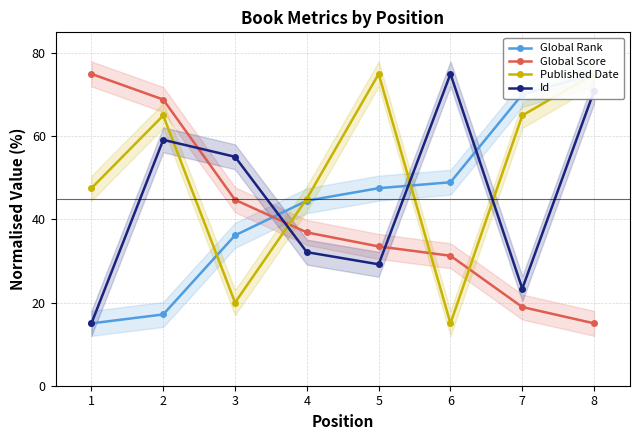

Reading right to left, transcribe all the data shown in this chart.

Global Rank: 75.0	70.1	48.9	47.5	44.5	36.2	17.1	15.0
Global Score: 15.0	18.9	31.3	33.5	36.9	44.7	68.8	75.0
Published Date: 75.0	65.0	15.0	75.0	45.0	20.0	65.0	47.5
Id: 70.9	23.4	75.0	29.2	32.1	55.1	59.1	15.0